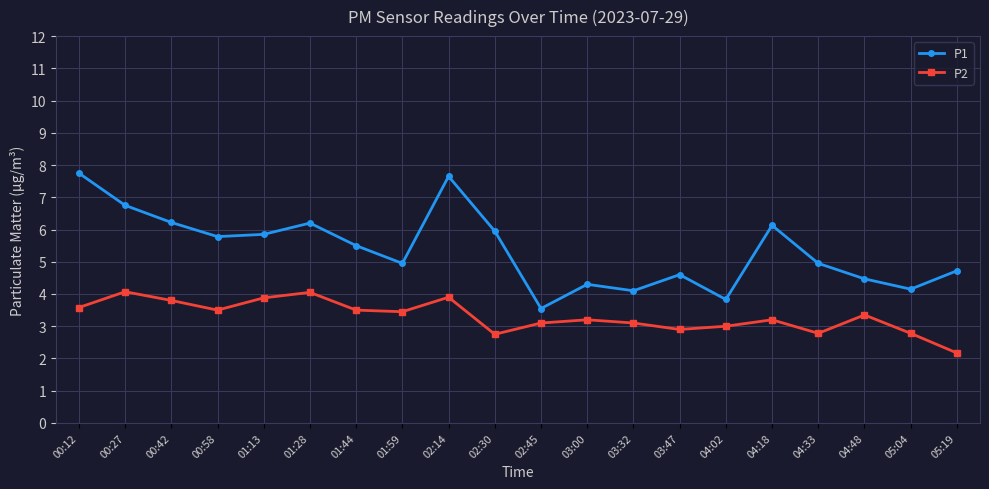

What is the difference between the P2 values at 04:33 and 01:13?

1.1